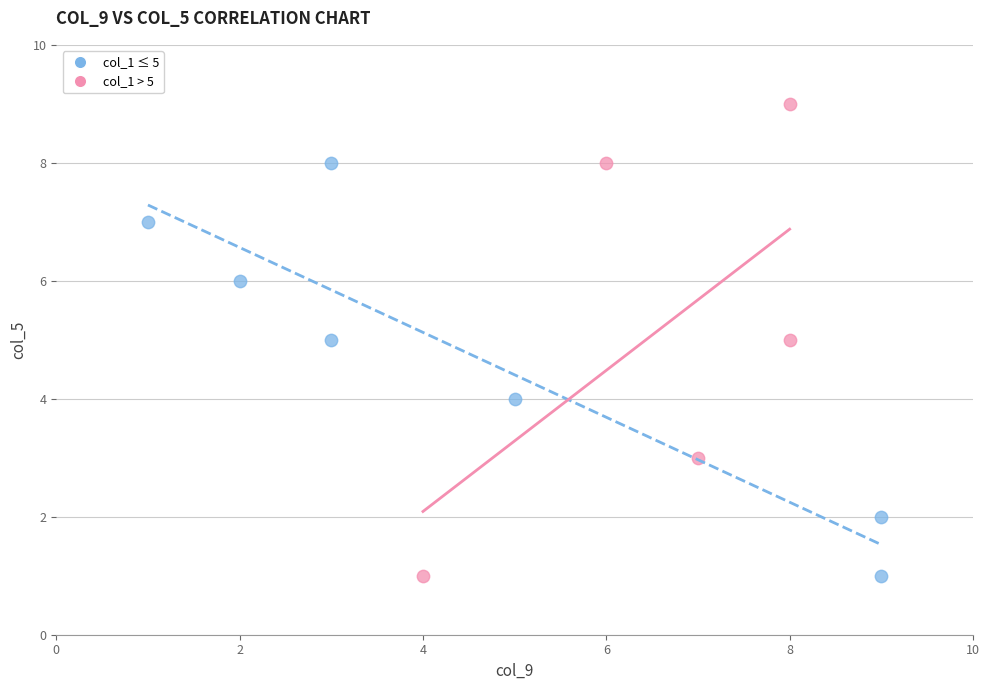

Which series has the widest spread of Y values?

col_1 > 5